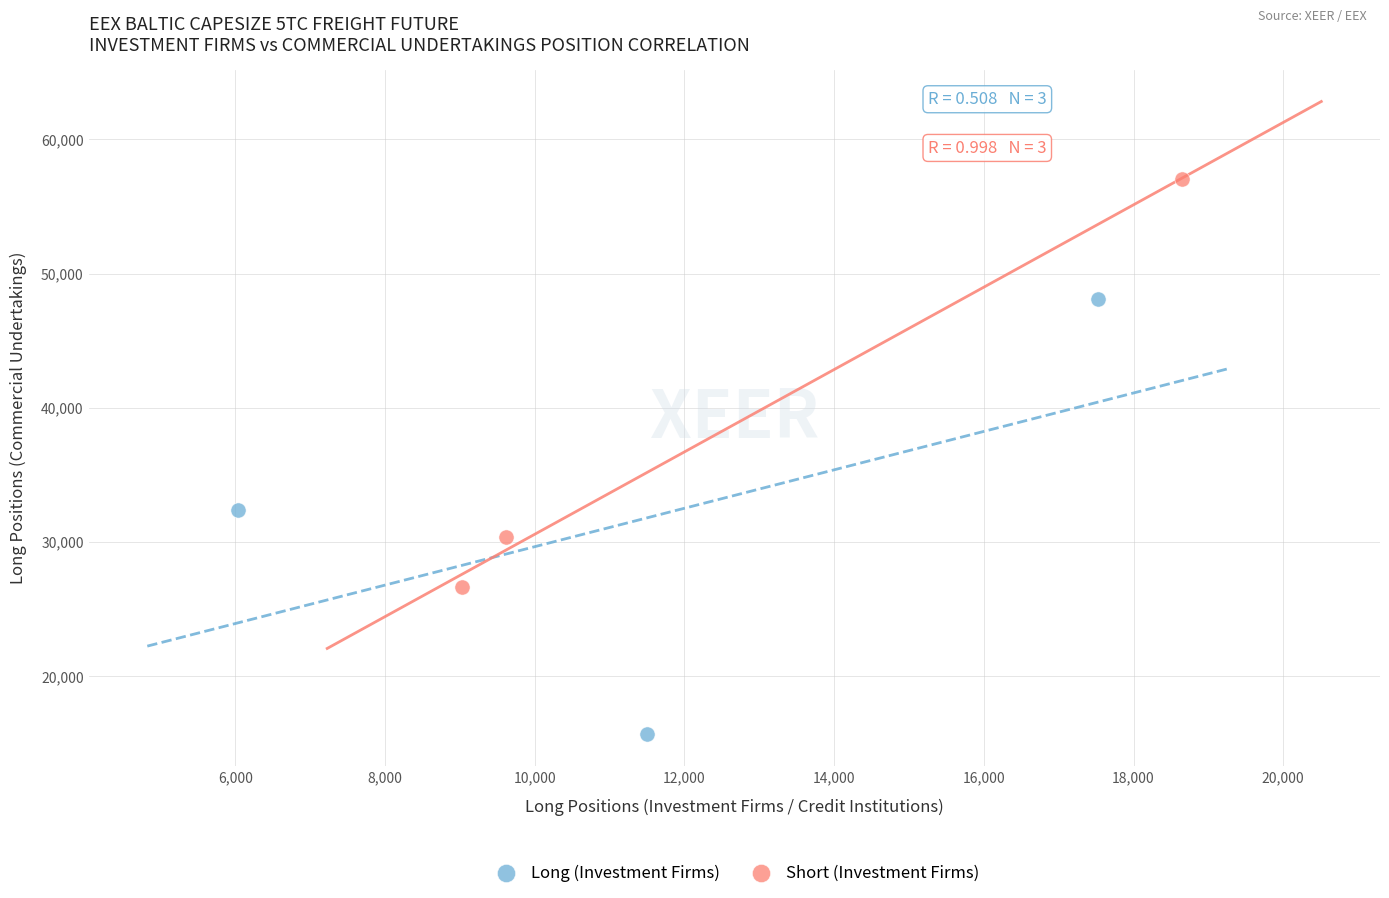

Which series contains the highest Y value?

Short (Investment Firms)